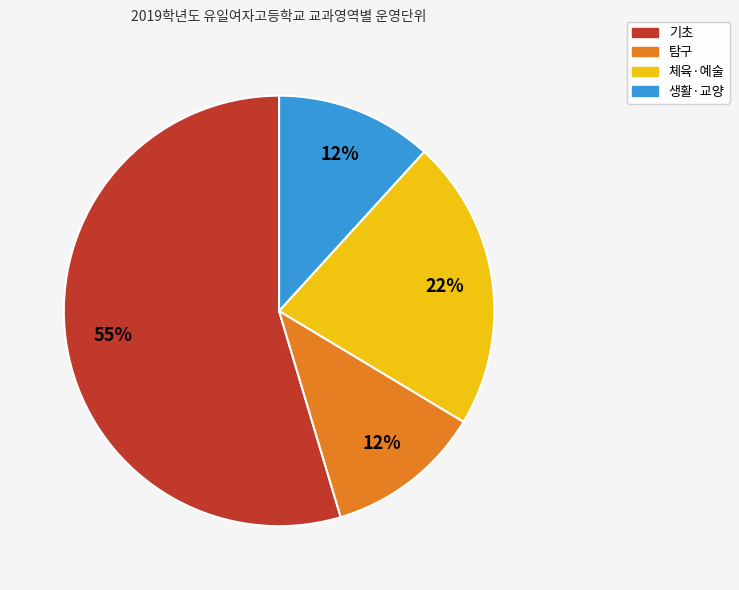

How many segments does this pie chart have?

4